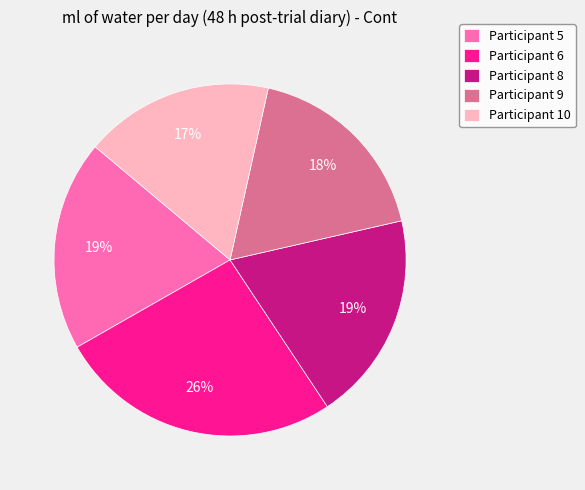

The Participant 8 slice represents 19% of the pie. True or false?

True